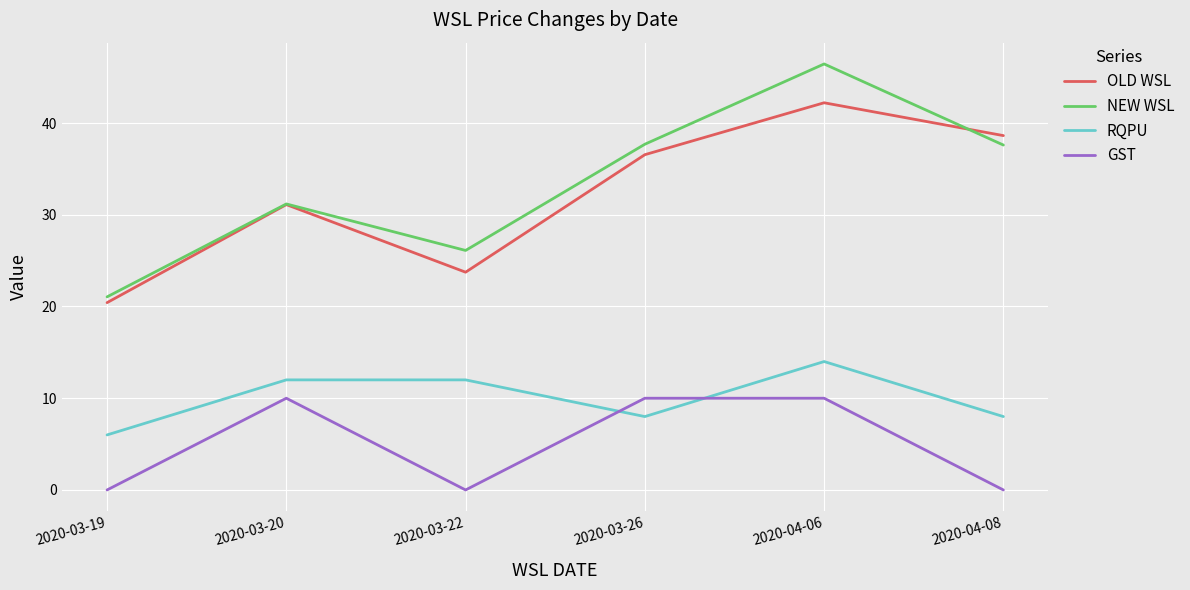

What position from the left is 2020-03-19?

1